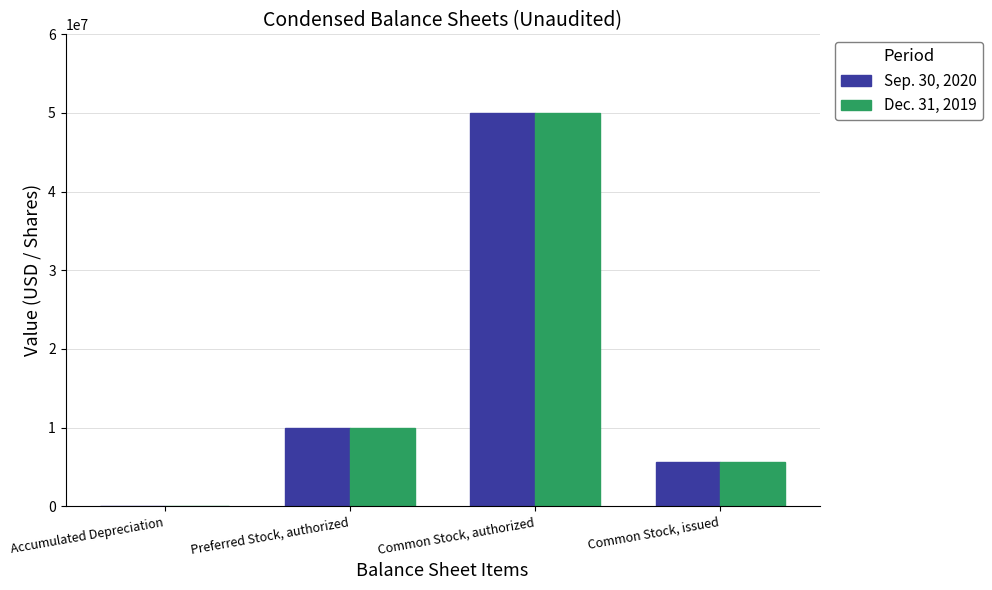

Are the bars grouped side by side (vs. stacked)?

Yes